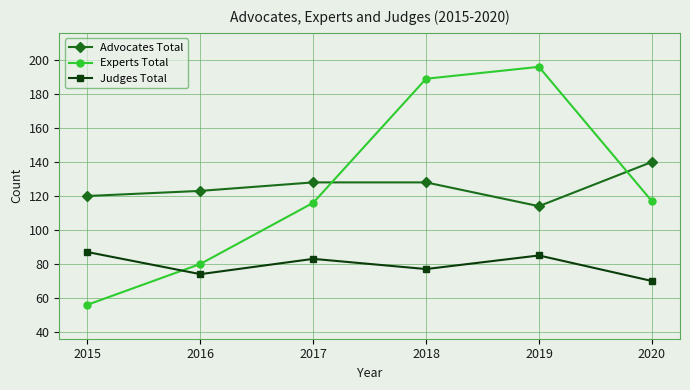

At 2019, list the series in order from largest to smallest.

Experts Total, Advocates Total, Judges Total